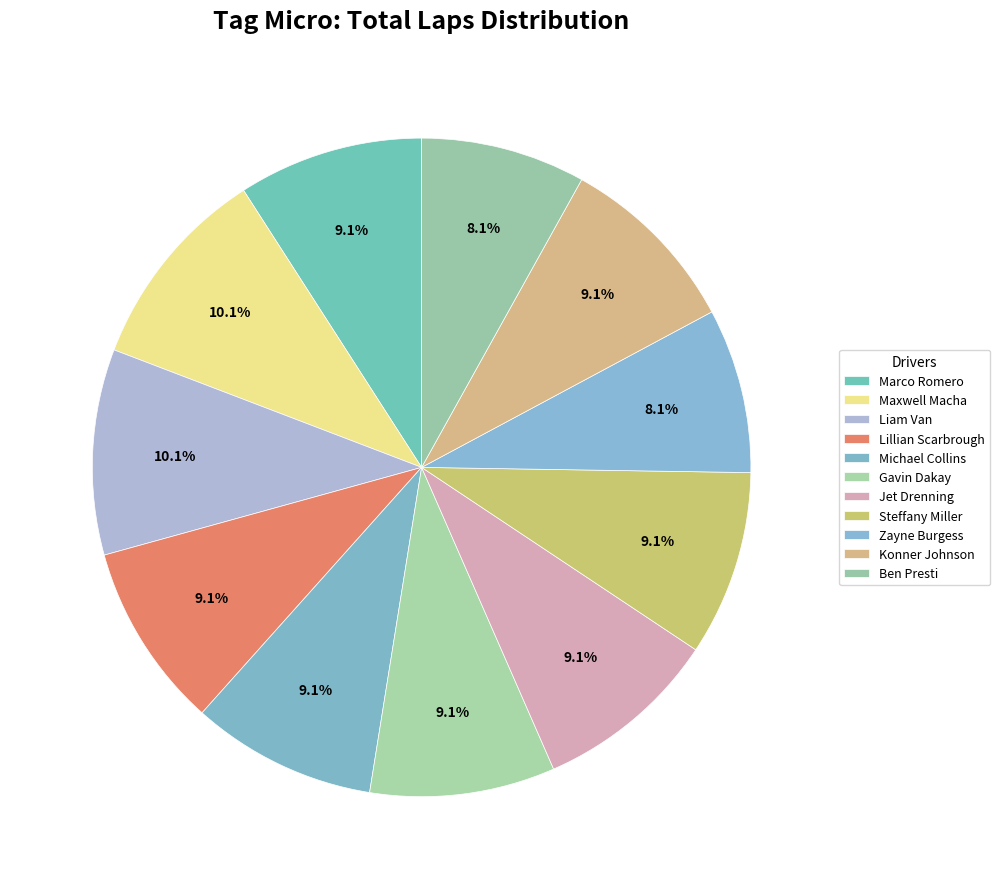

How many slices are in this pie chart?

11